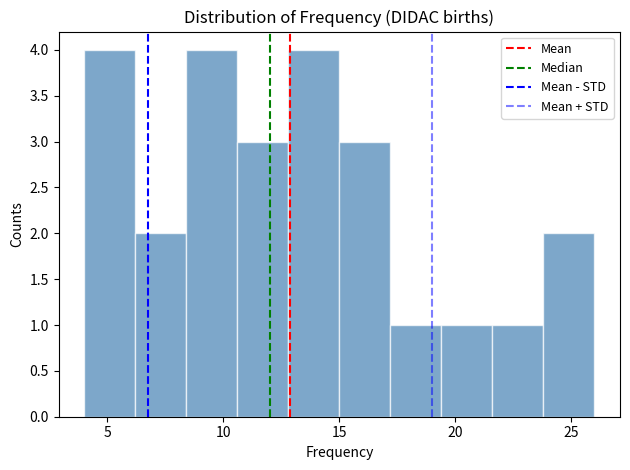

How tall is the bar that spans 17.2 to 19.4 on the x-axis? Neither the bar edges nor the heights are printed on the chart, so give them approximately, as read against the axes.

1